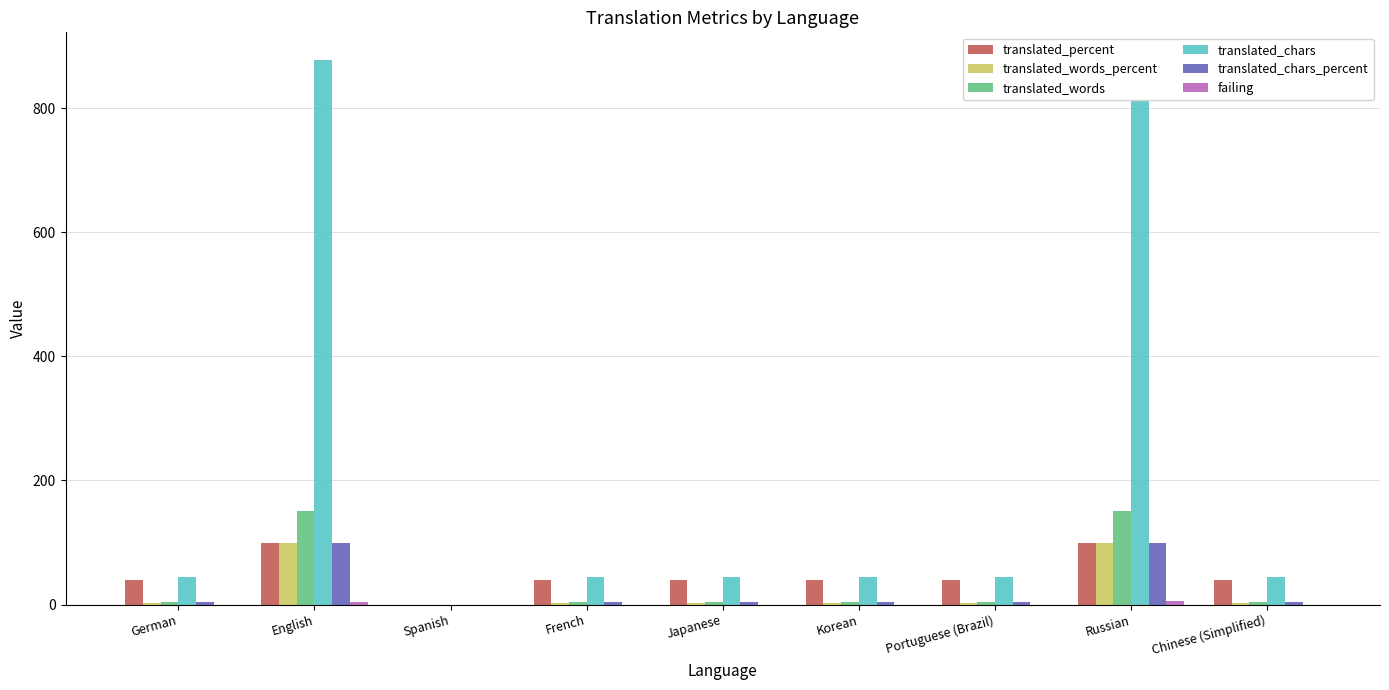

Reading right to left, extract all data points from this chart.

translated_percent: Chinese (Simplified)=40.0	Russian=100.0	Portuguese (Brazil)=40.0	Korean=40.0	Japanese=40.0	French=40.0	Spanish=0.0	English=100.0	German=40.0
translated_words_percent: Chinese (Simplified)=2.6	Russian=100.0	Portuguese (Brazil)=2.6	Korean=2.6	Japanese=2.6	French=2.6	Spanish=0.0	English=100.0	German=2.6
translated_words: Chinese (Simplified)=4.0	Russian=151.0	Portuguese (Brazil)=4.0	Korean=4.0	Japanese=4.0	French=4.0	Spanish=0.0	English=151.0	German=4.0
translated_chars: Chinese (Simplified)=44.0	Russian=878.0	Portuguese (Brazil)=44.0	Korean=44.0	Japanese=44.0	French=44.0	Spanish=0.0	English=878.0	German=44.0
translated_chars_percent: Chinese (Simplified)=5.0	Russian=100.0	Portuguese (Brazil)=5.0	Korean=5.0	Japanese=5.0	French=5.0	Spanish=0.0	English=100.0	German=5.0
failing: Chinese (Simplified)=0.0	Russian=6.0	Portuguese (Brazil)=0.0	Korean=0.0	Japanese=0.0	French=0.0	Spanish=0.0	English=4.0	German=0.0